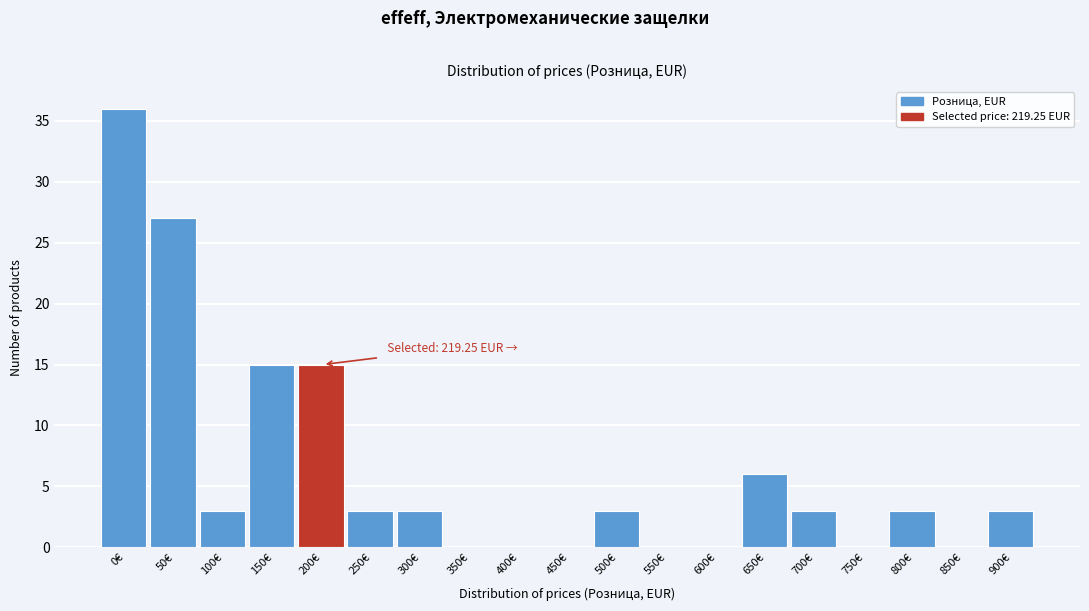

Reading right to left, transcribe all the data shown in this chart.

900€=3	850€=0	800€=3	750€=0	700€=3	650€=6	600€=0	550€=0	500€=3	450€=0	400€=0	350€=0	300€=3	250€=3	200€=15	150€=15	100€=3	50€=27	0€=36